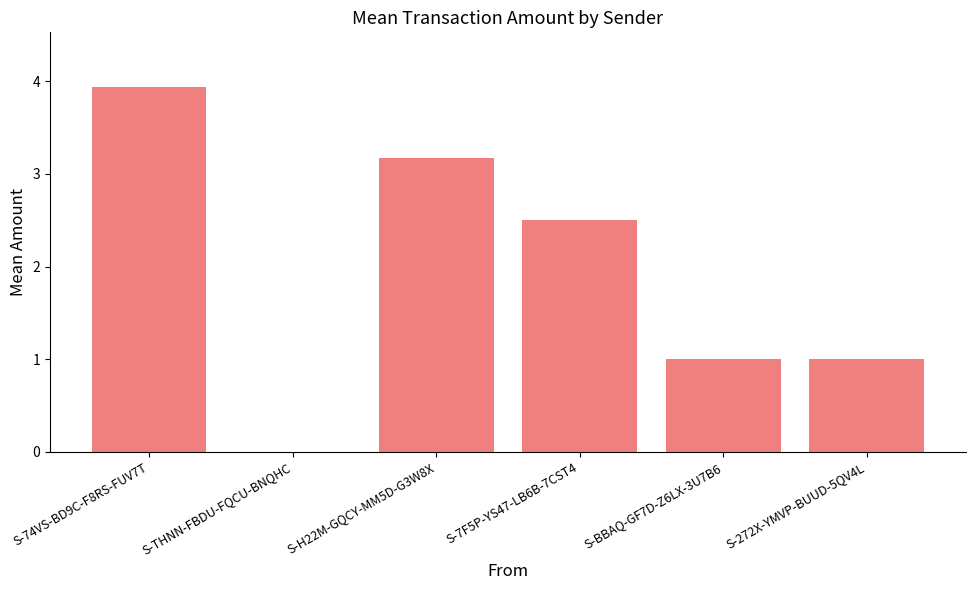

What is the greatest value displayed?

3.9